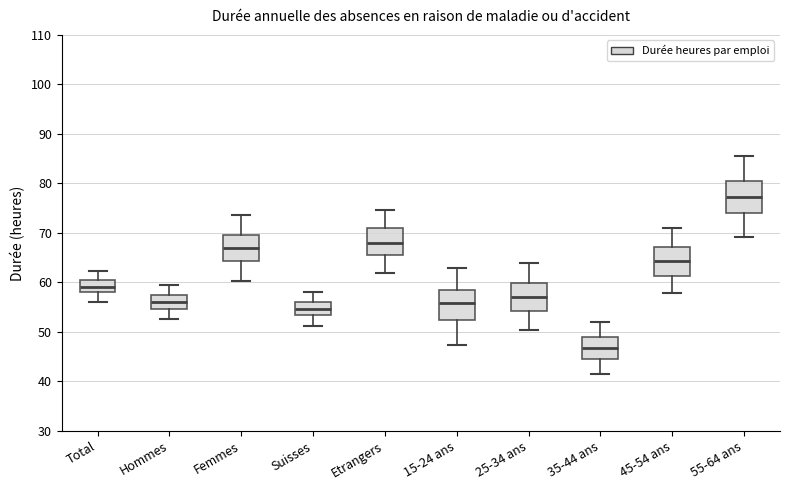

Reading left to right, read every box against the y-axis: the position of its median line, the range the box covers, and the ends of its whiskers. The values are not printed on the chart, so give them approximately, as read against the axis.

Total: median 59, box 58 to 61, whiskers 56 to 62
Hommes: median 56, box 55 to 57, whiskers 53 to 59
Femmes: median 67, box 64 to 70, whiskers 60 to 74
Suisses: median 55, box 53 to 56, whiskers 51 to 58
Etrangers: median 68, box 66 to 71, whiskers 62 to 75
15-24 ans: median 56, box 52 to 58, whiskers 47 to 63
25-34 ans: median 57, box 54 to 60, whiskers 50 to 64
35-44 ans: median 47, box 45 to 49, whiskers 42 to 52
45-54 ans: median 64, box 61 to 67, whiskers 58 to 71
55-64 ans: median 77, box 74 to 81, whiskers 69 to 86